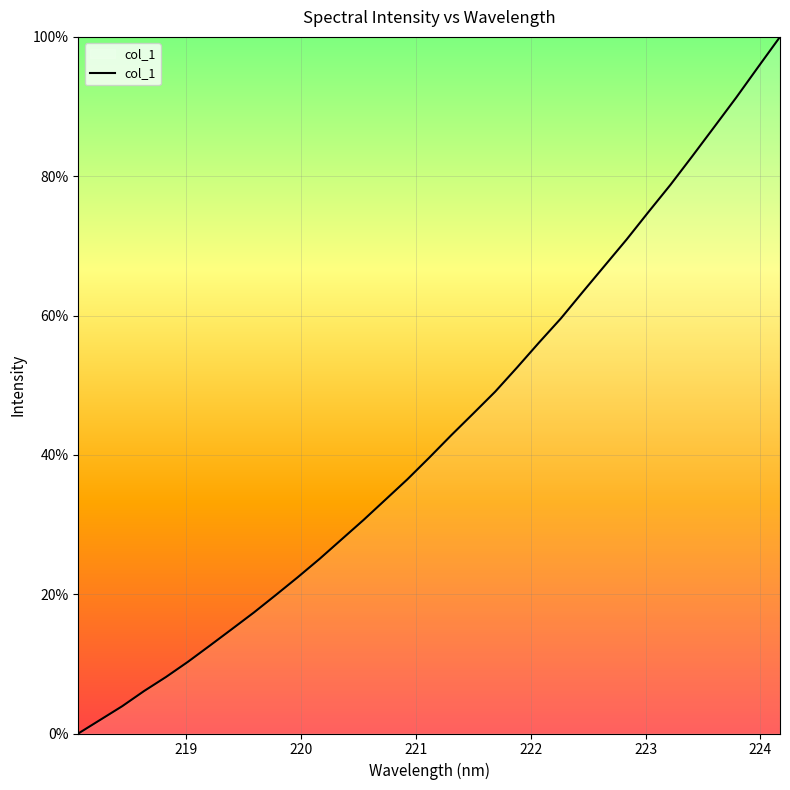

How many distinct data groups are displayed?

1